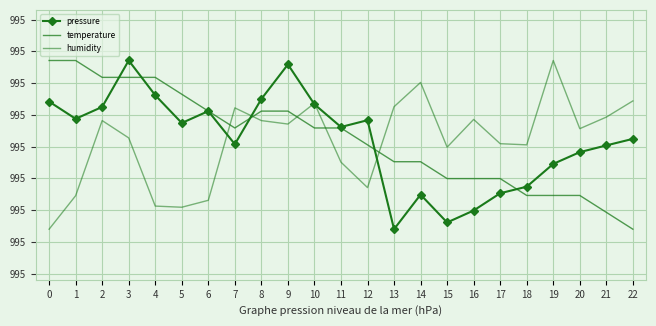

True or false: humidity has more than 1 points higher than both neighbors.

True